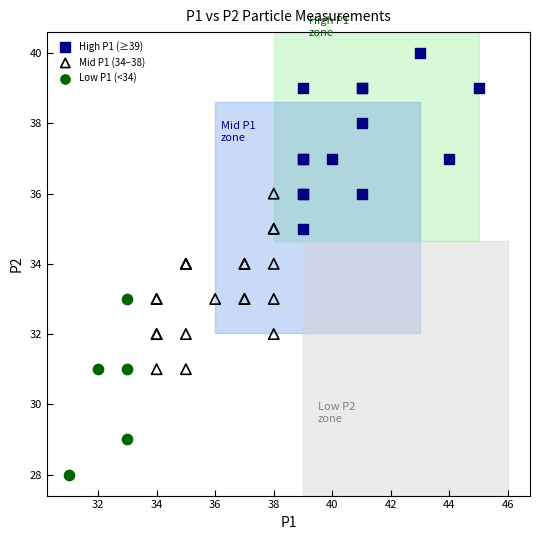

Which series reaches the maximum Y coordinate?

High P1 (≥39)